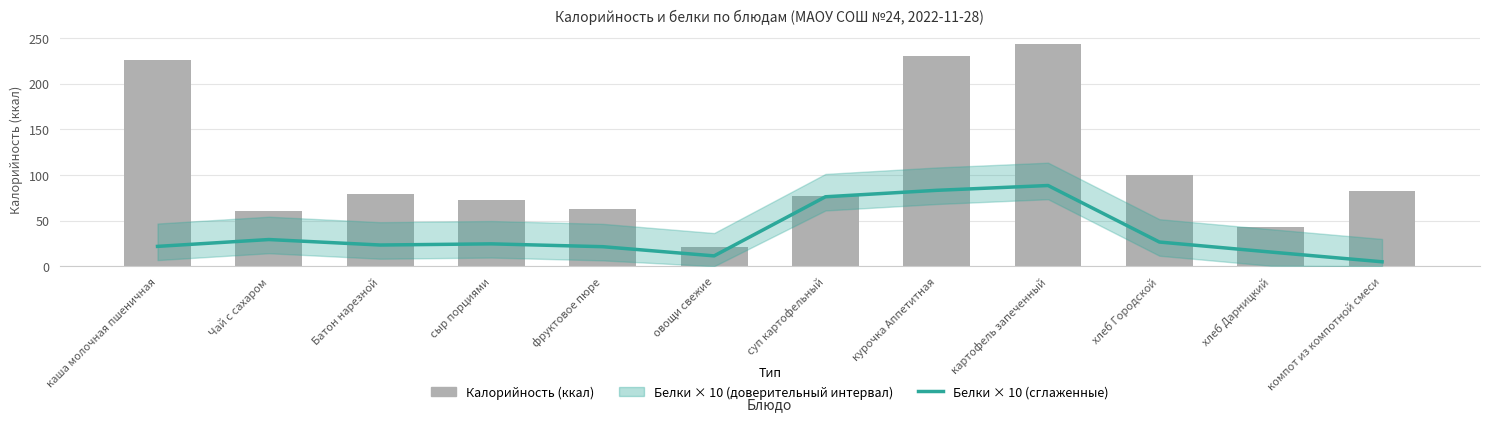

How many data points does each series have?

12